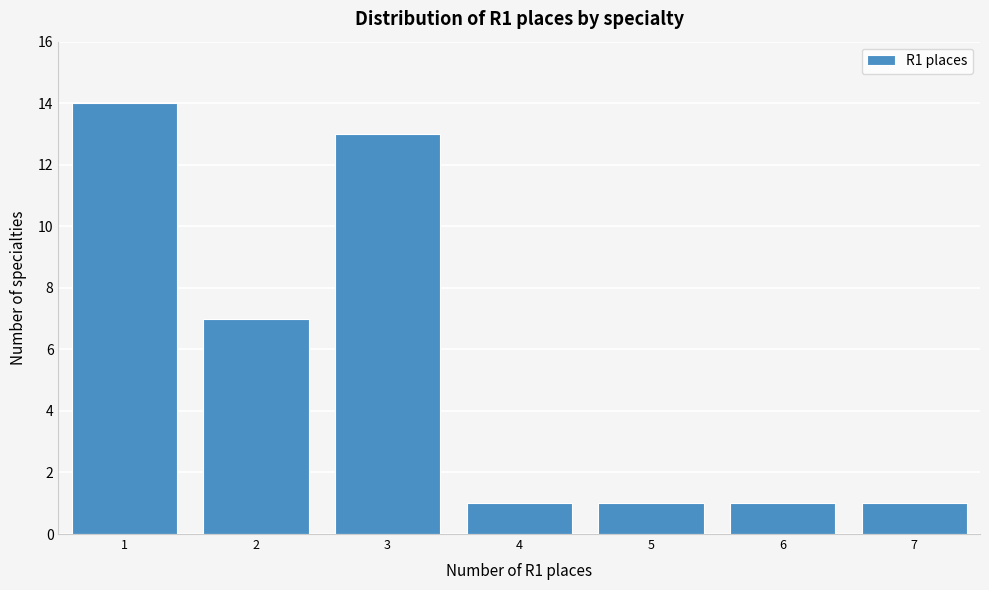

Reading right to left, transcribe all the data shown in this chart.

1	1	1	1	13	7	14